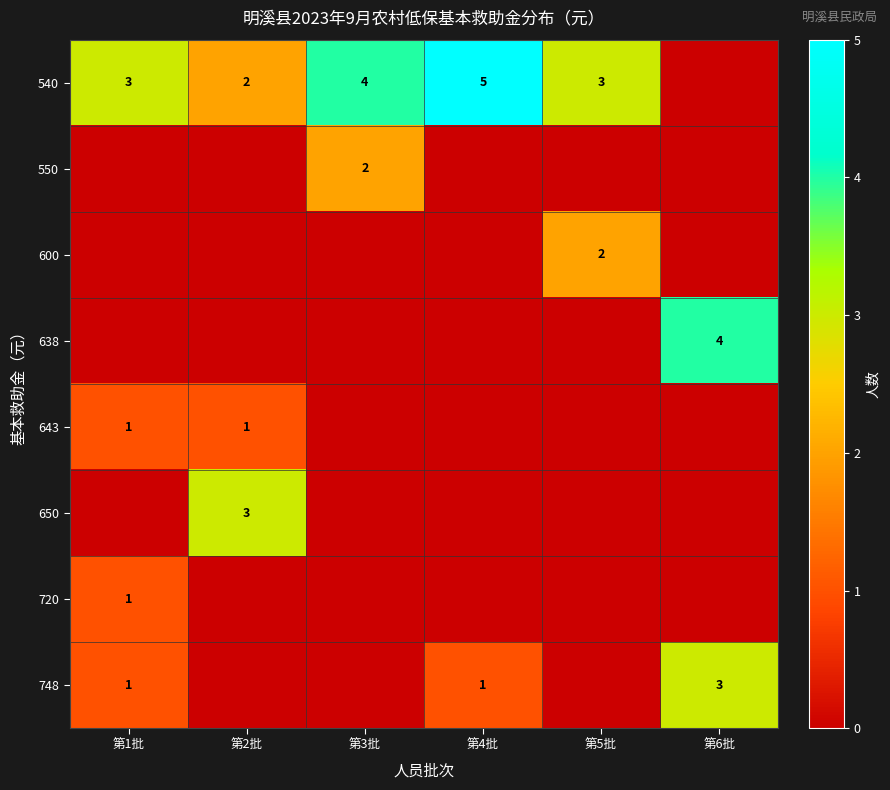

The value of 643 at 第1批 is 1. True or false?

True